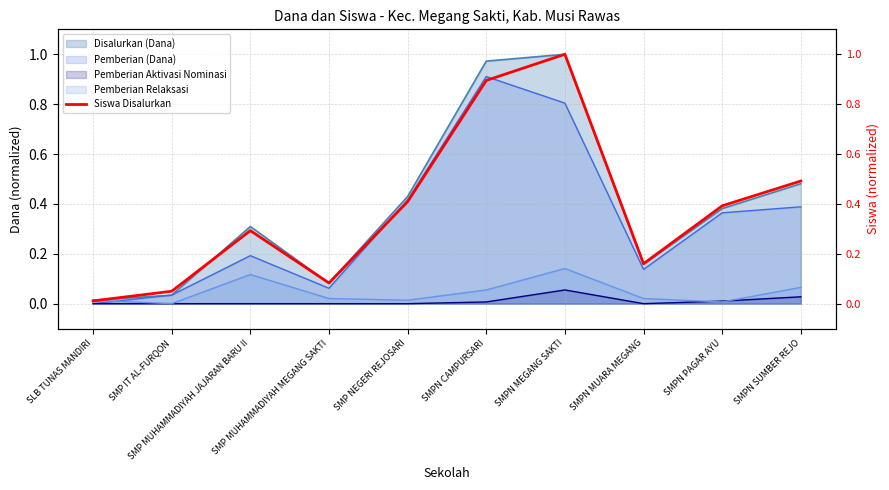

What is the sum of the values at SMPN SUMBER REJO and SMP IT AL-FURQON?

0.5